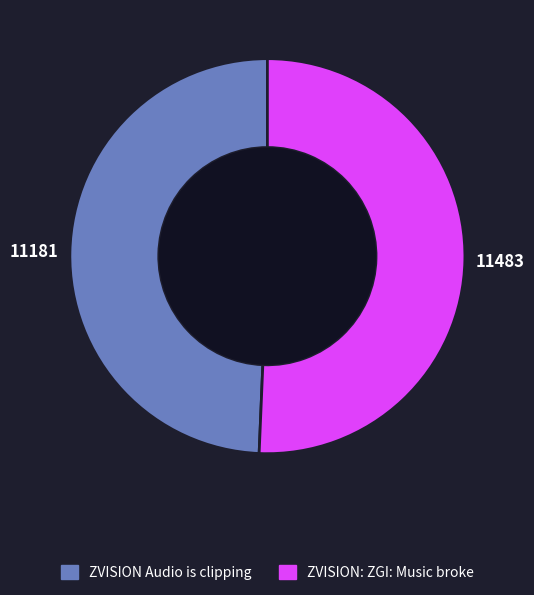

What is the ratio of the value at ZVISION Audio is clipping to the value at ZVISION: ZGI: Music broke?

1.0